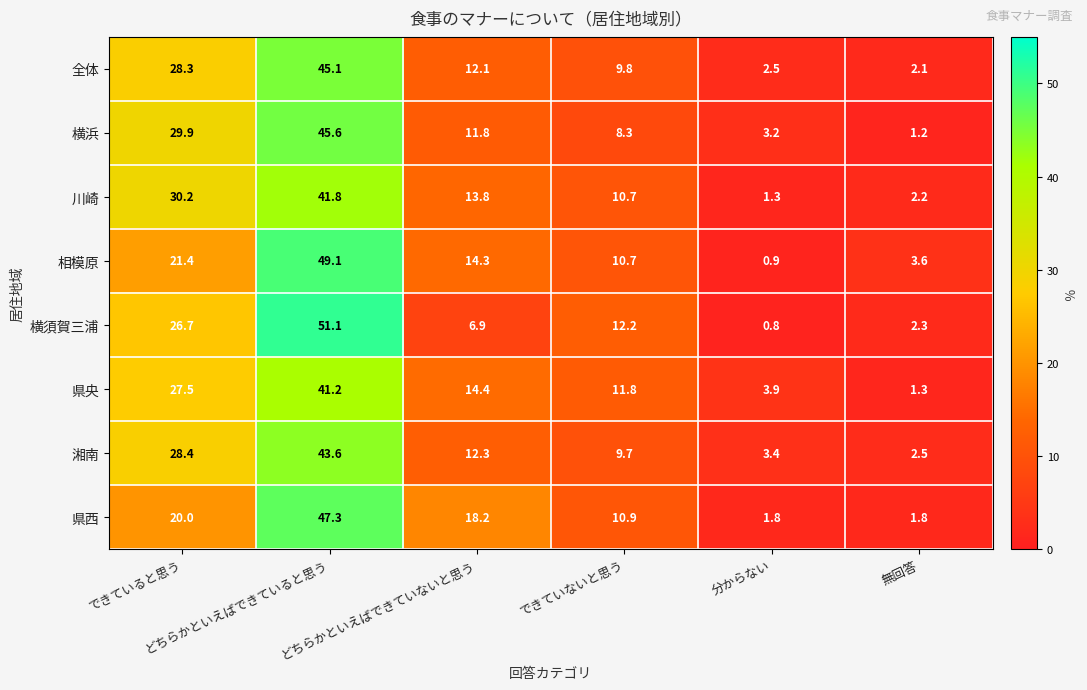

What is the maximum value shown in the chart?

51.1